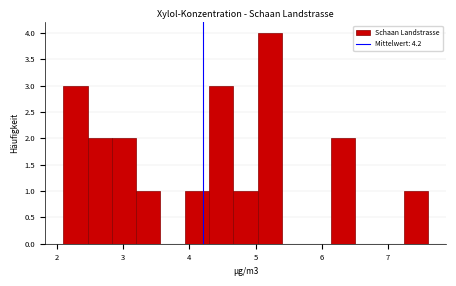

Around what value on the x-axis is the tallest bar? Give the approximate position of its centre, as read against the axis.

5.2